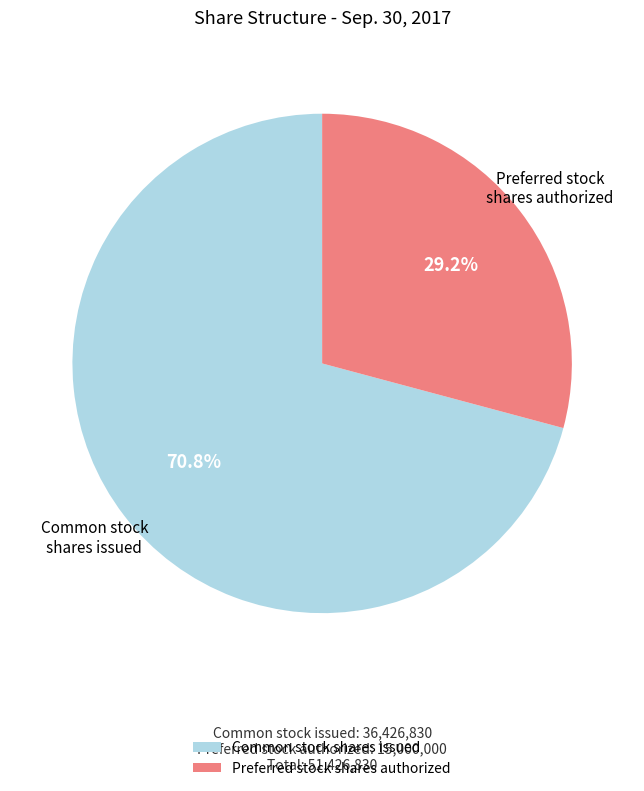

Combined, what portion of the pie is Common stock shares issued and Preferred stock shares authorized?

100.0%